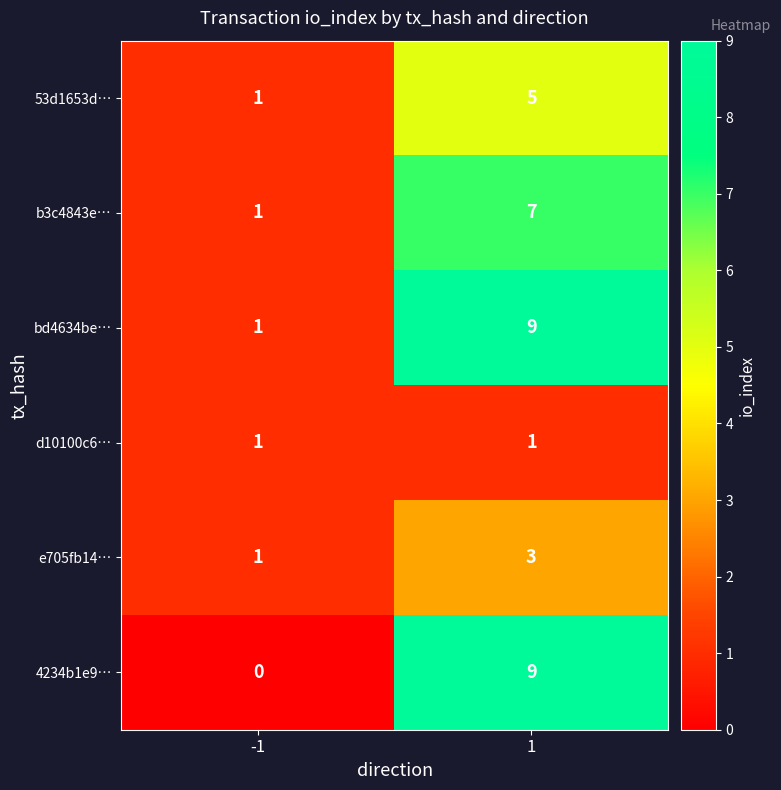

What is the sum of all 4234b1e9… values?

9